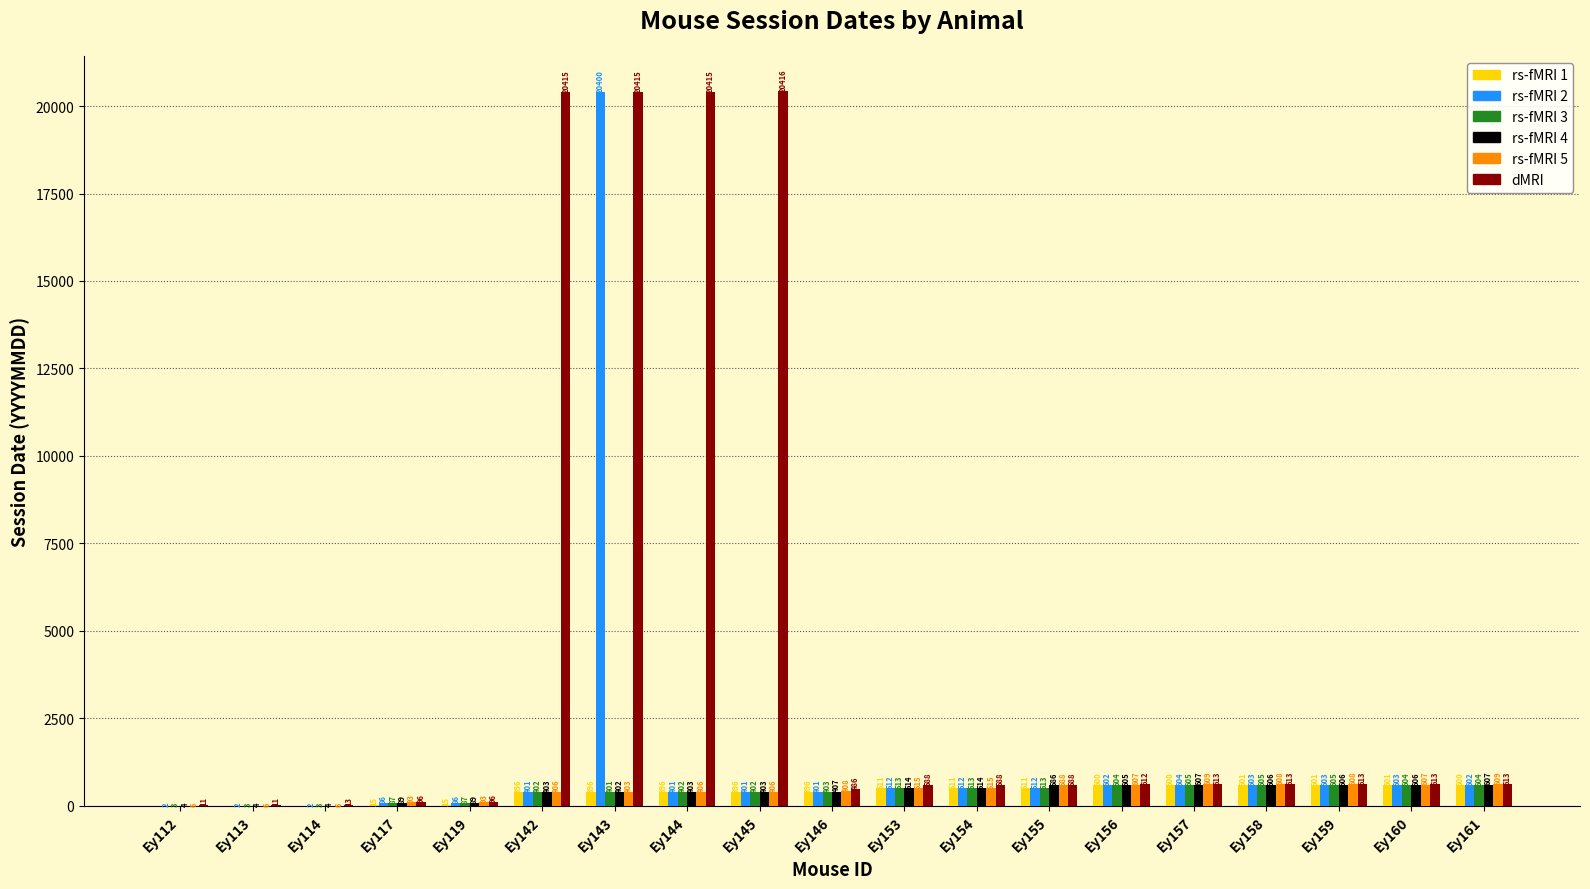

Between Ey144 and Ey156, which series saw the biggest shift?

dMRI